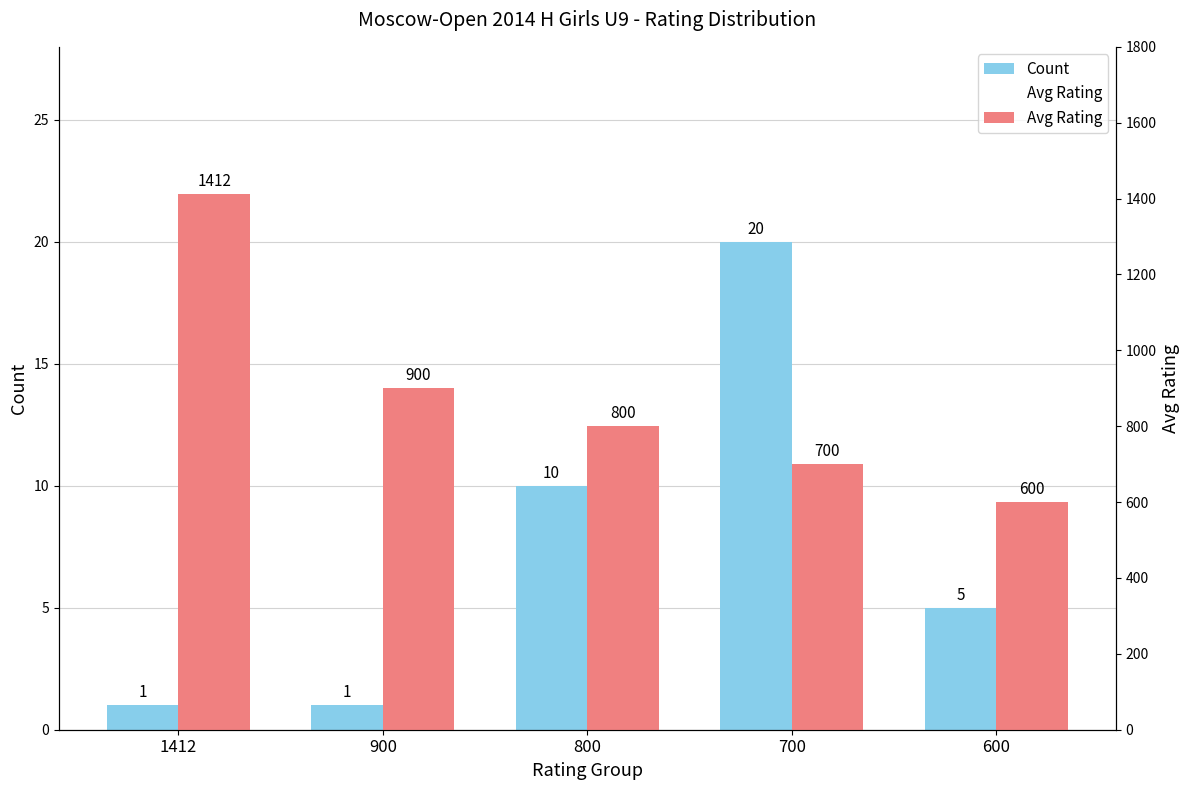

Reading left to right, transcribe all the data shown in this chart.

Count: 1412=1	900=1	800=10	700=20	600=5
Avg Rating: 1412=1412	900=900	800=800	700=700	600=600